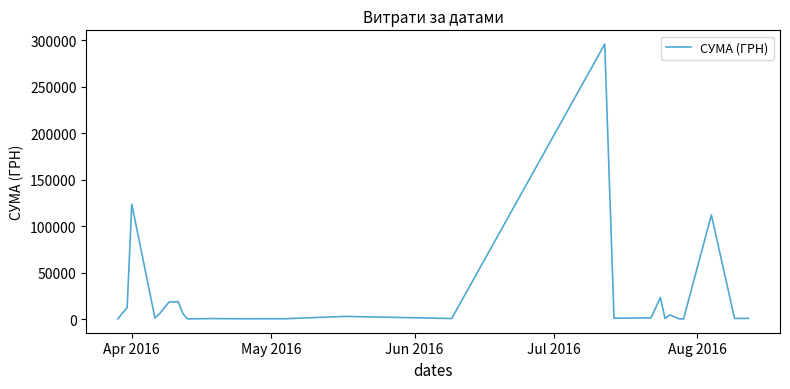

What is the difference between the maximum and minimum values?

295540.8